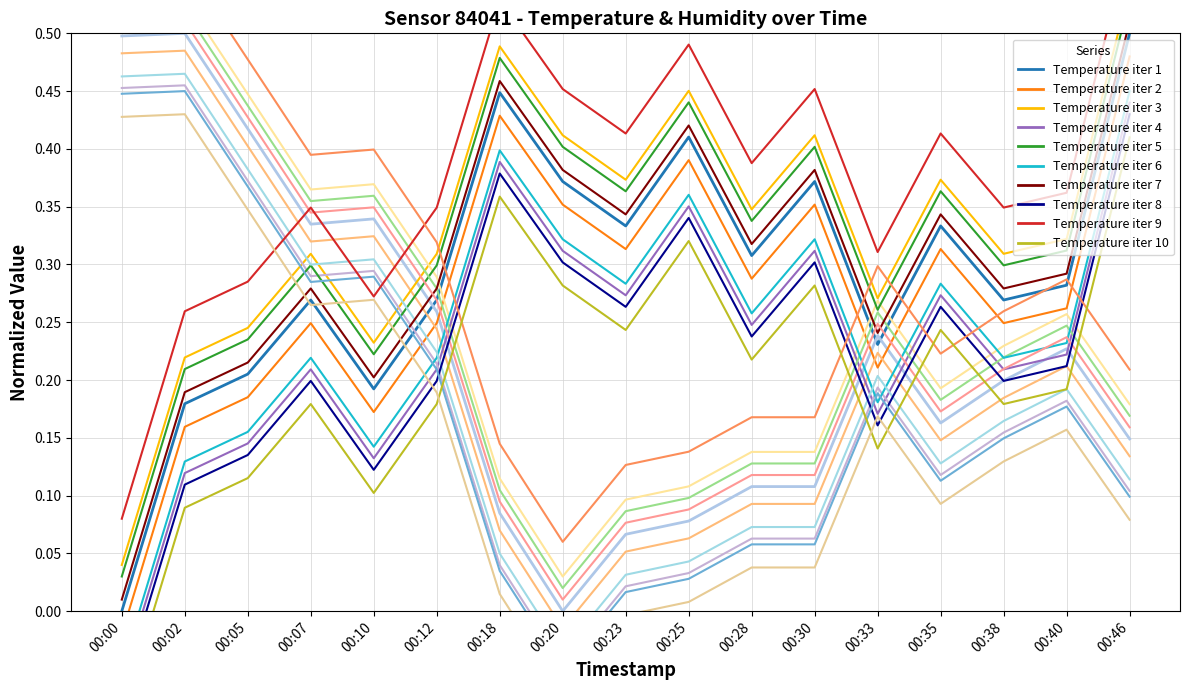

Reading left to right, what are all the values shown in this chart?

Temperature: 00:00=0.0	00:02=0.2	00:05=0.2	00:07=0.3	00:10=0.2	00:12=0.3	00:18=0.4	00:20=0.4	00:23=0.3	00:25=0.4	00:28=0.3	00:30=0.4	00:33=0.2	00:35=0.3	00:38=0.3	00:40=0.3	00:46=0.5
Humidity: 00:00=0.5	00:02=0.5	00:05=0.4	00:07=0.3	00:10=0.3	00:12=0.2	00:18=0.1	00:20=-0.0	00:23=0.1	00:25=0.1	00:28=0.1	00:30=0.1	00:33=0.2	00:35=0.1	00:38=0.2	00:40=0.2	00:46=0.1